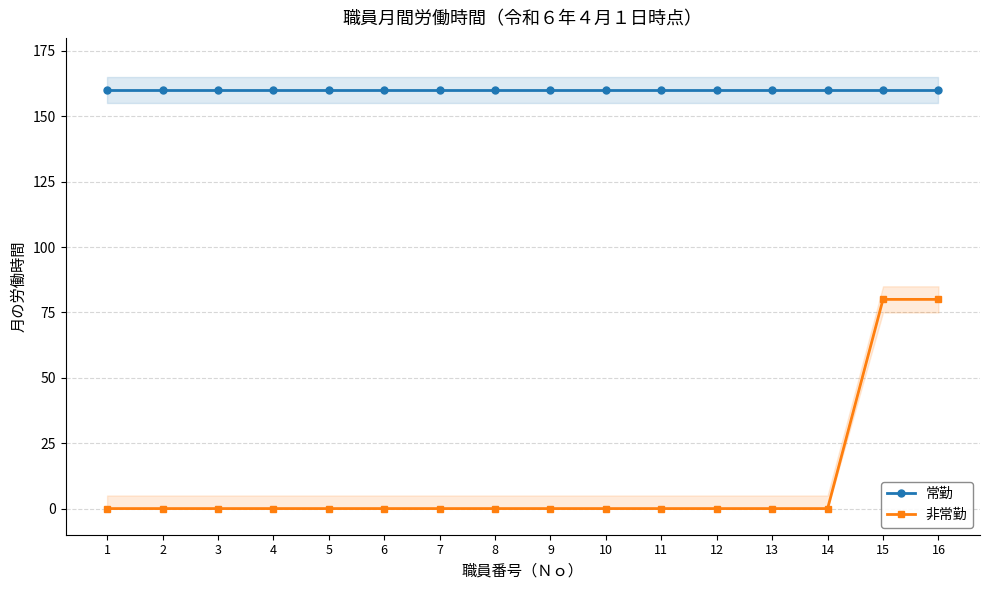

What is the sum of the 常勤 values at 3 and 15?

320